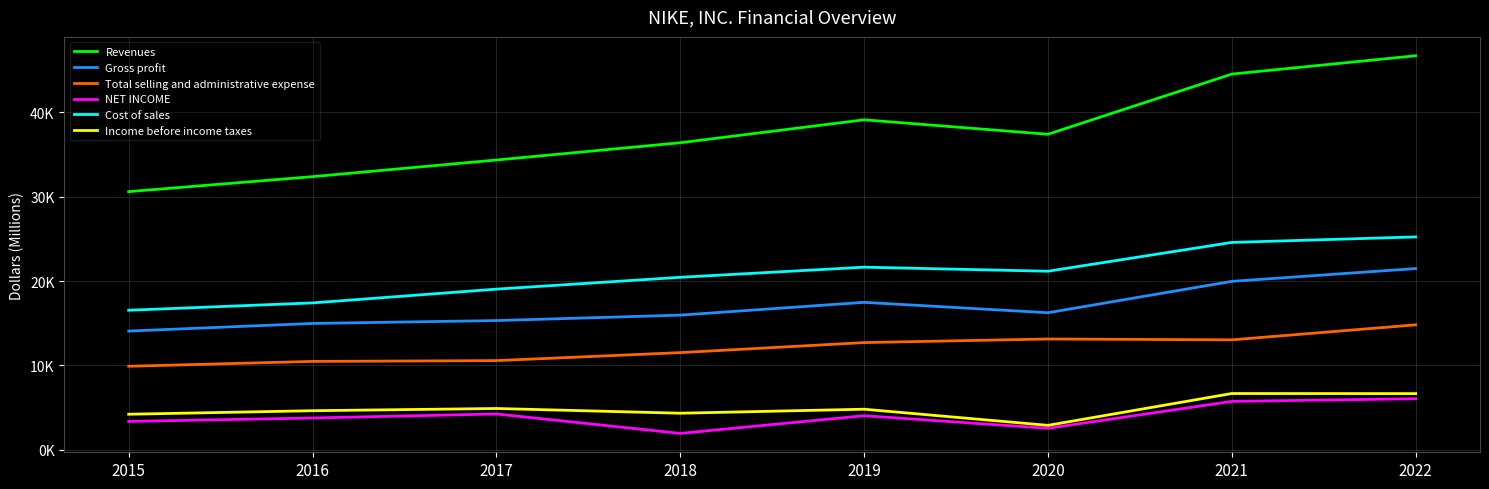

What are all the series names shown in the legend?

Revenues, Gross profit, Total selling and administrative expense, NET INCOME, Cost of sales, Income before income taxes